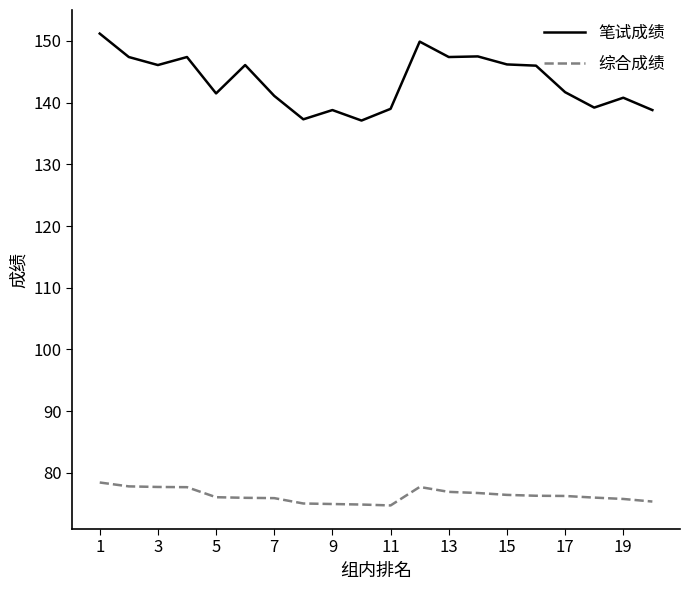

What is the lowest value of the 综合成绩 series?

74.7